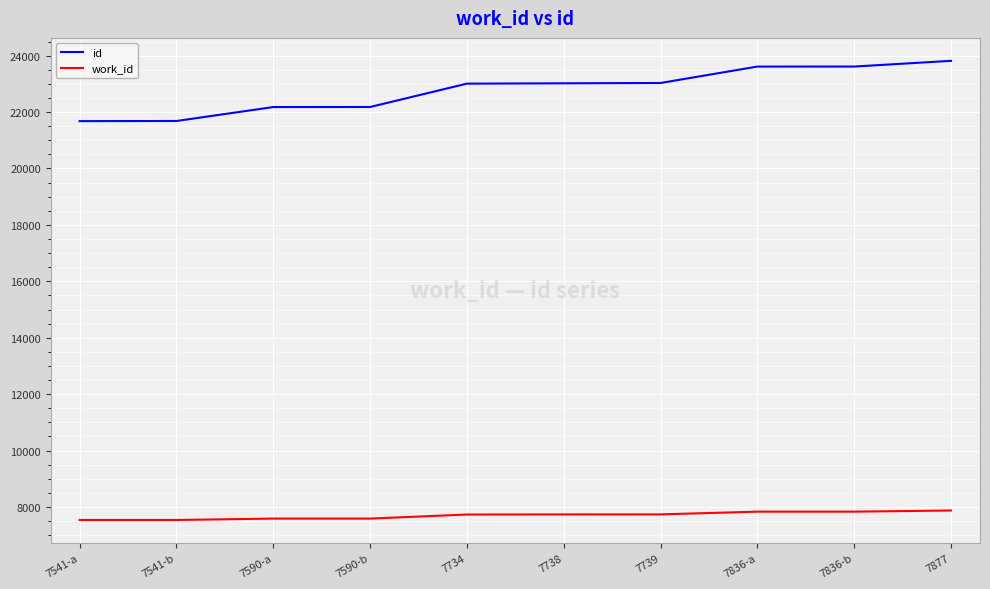

What is the difference between the maximum and minimum values in the id series?

2137